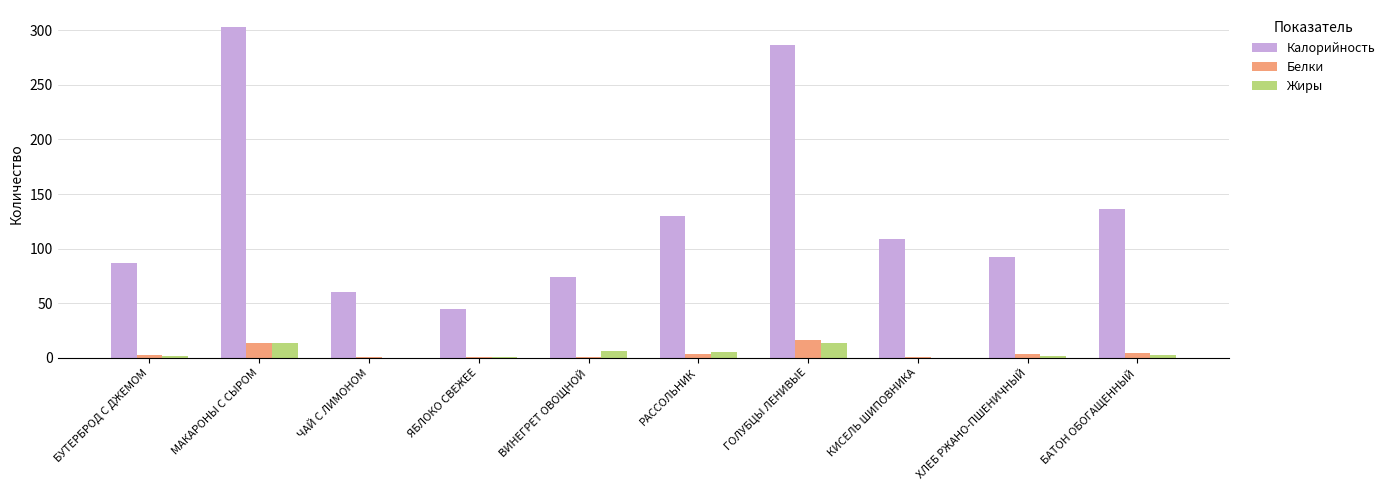

Are the bars grouped side by side (vs. stacked)?

Yes